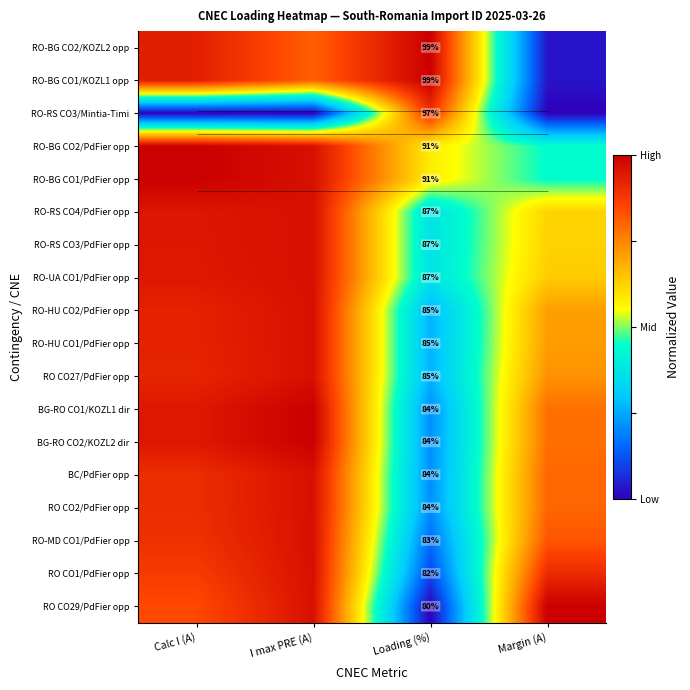

Which category has the highest value in the RO-BG CO1/PdFier opp series?

Calc I (A)